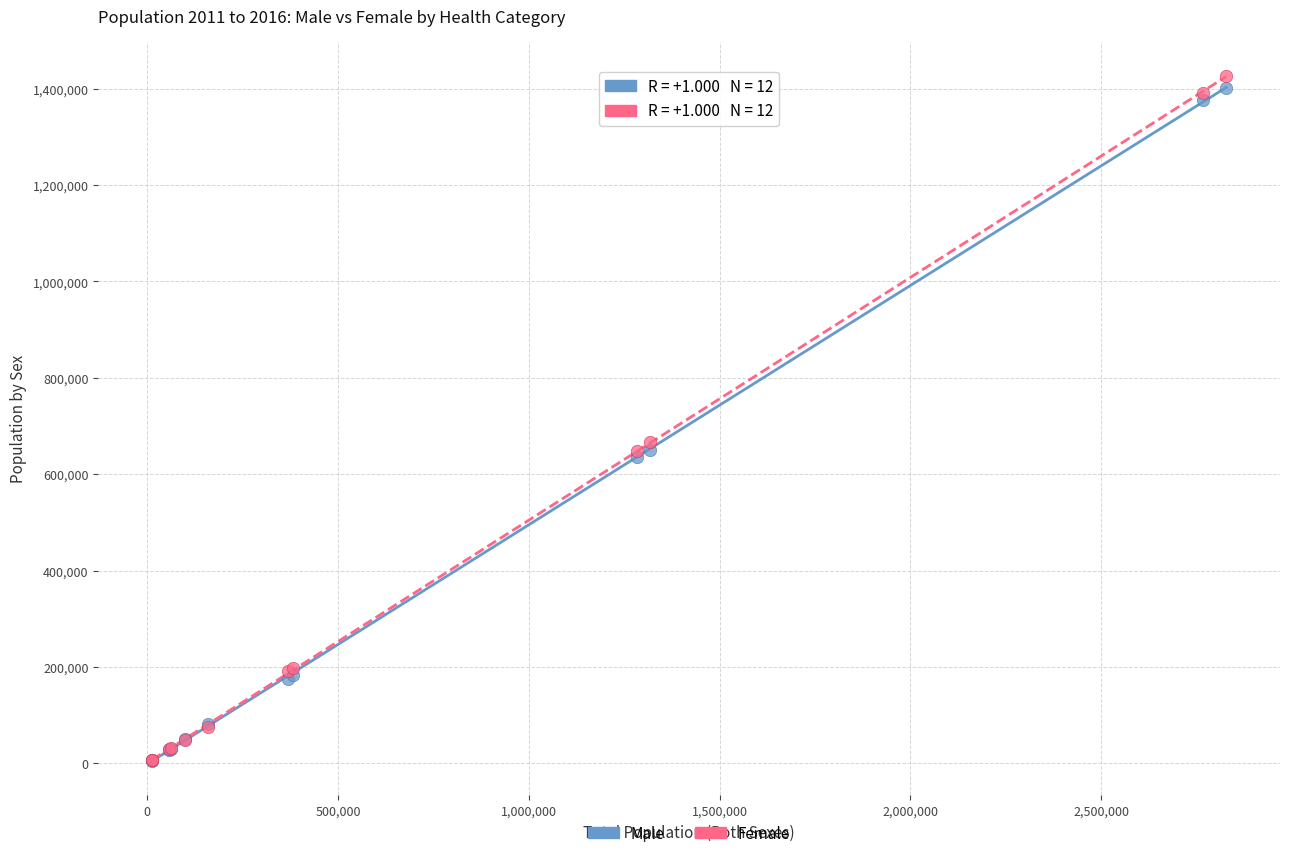

In the Male series, what Y value is closest to 703516?

650315